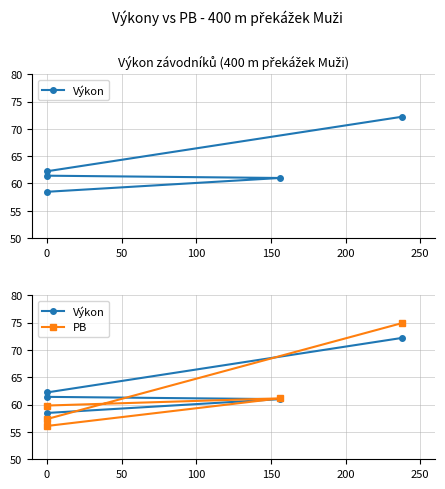

What are all the series names shown in the legend?

Výkon, PB